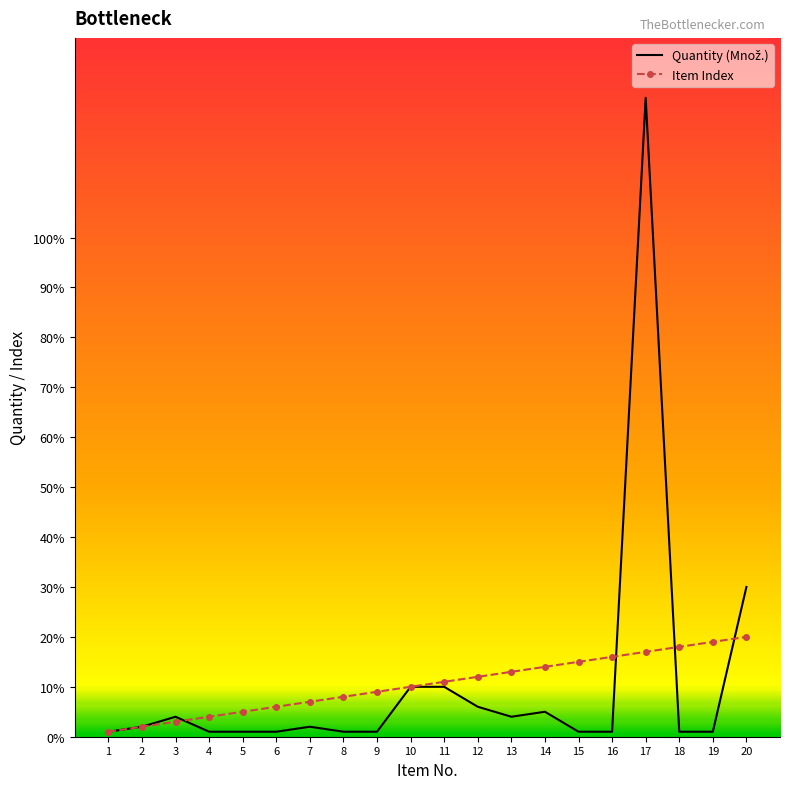

Between 6 and 14, which series saw the biggest shift?

Item Index